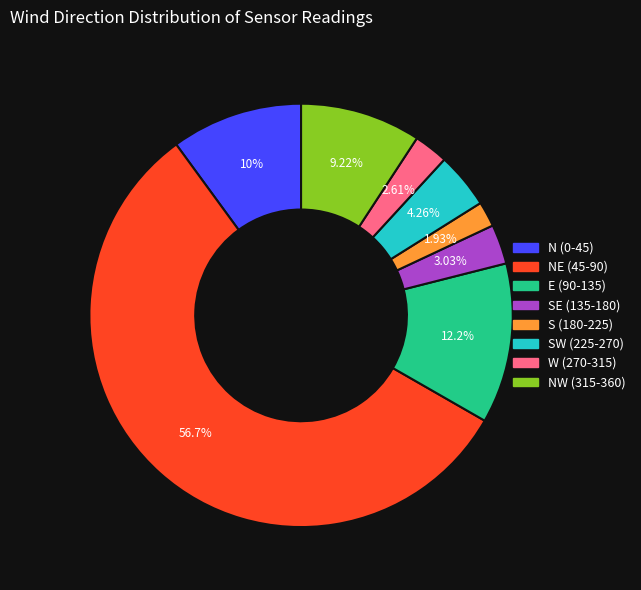

Does any single category account for the majority?

Yes